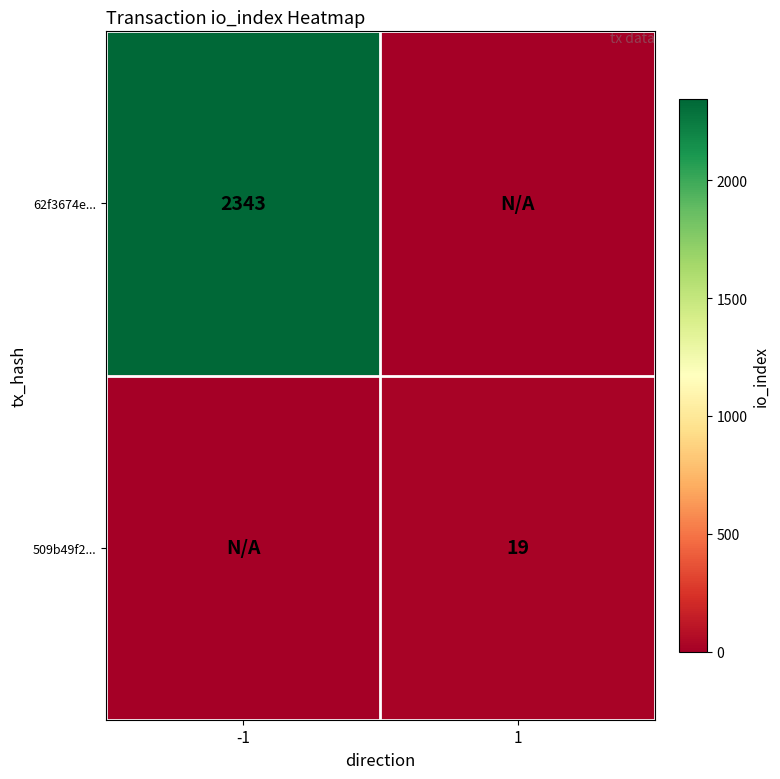

The value of 62f3674e... at -1 is 3353. True or false?

False